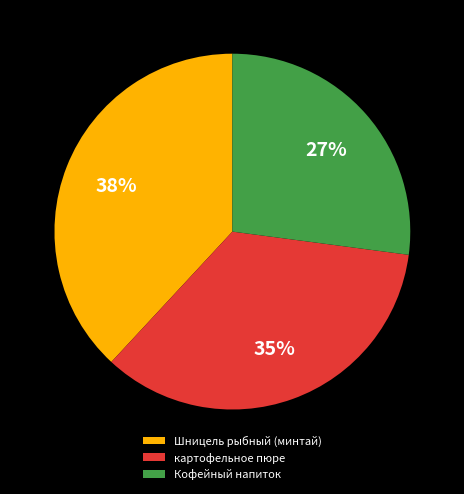

Is there any slice that represents more than half of the pie?

No